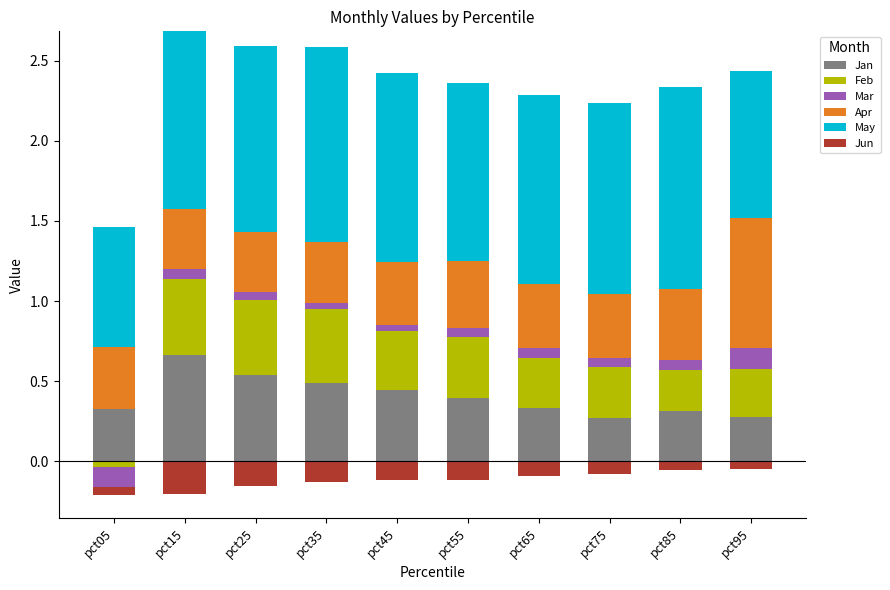

Between pct35 and pct55, which series saw the biggest shift?

May